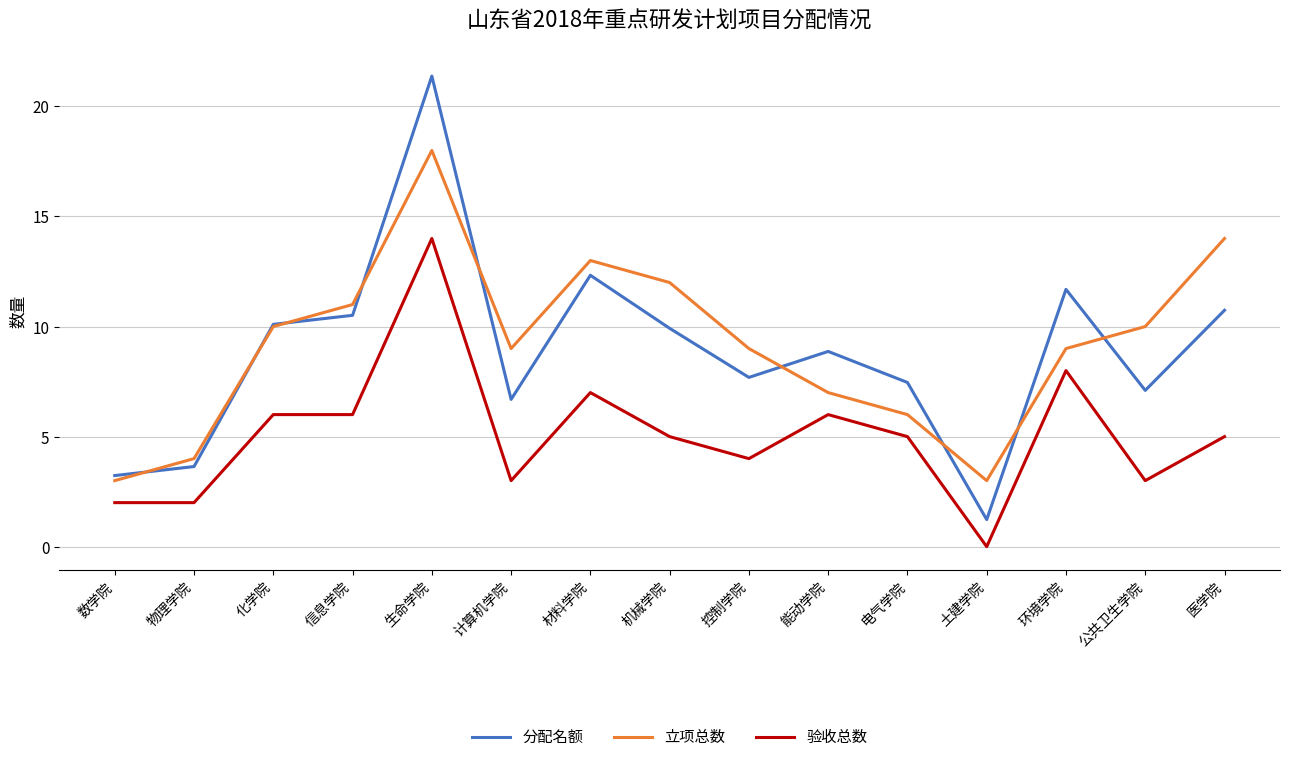

How many interior local valleys does the 分配名额 series have?

4